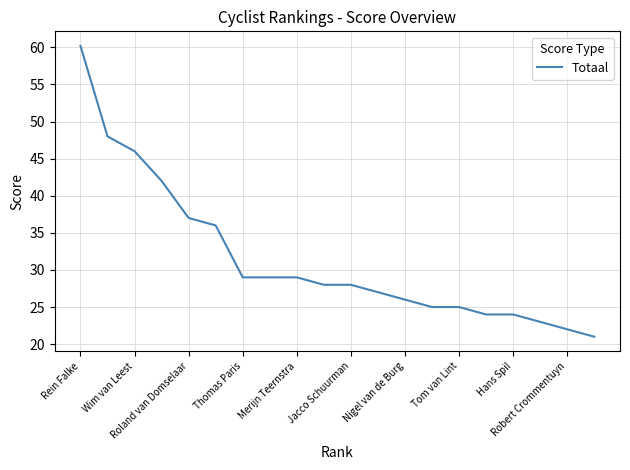

Does the chart display data point markers on the line(s)?

No